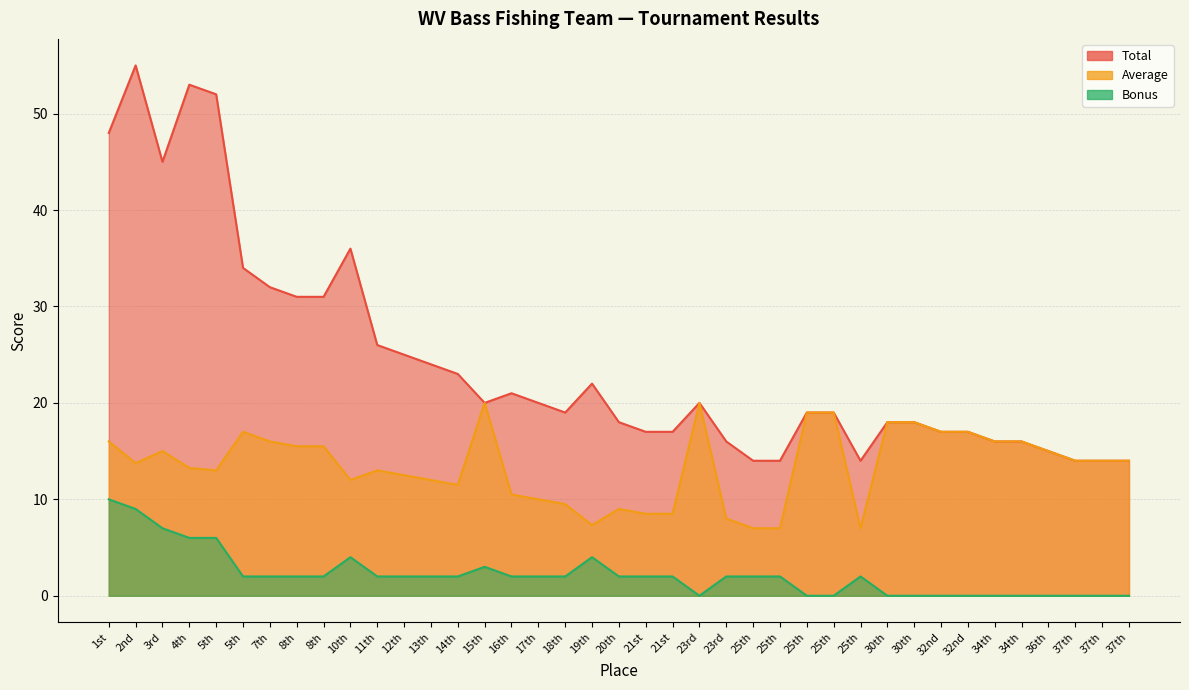

How many distinct data groups are displayed?

3